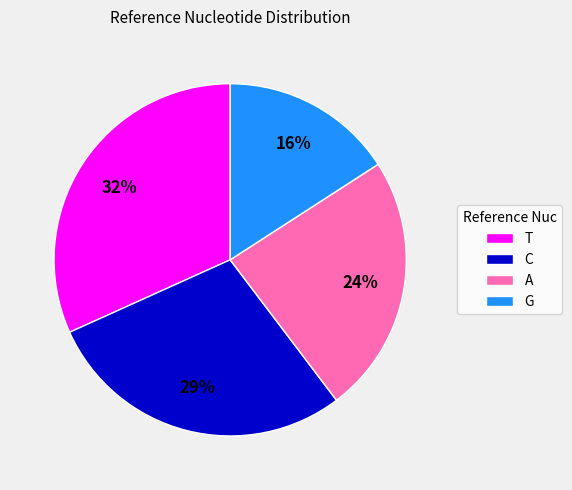

Count the number of slices in the pie.

4